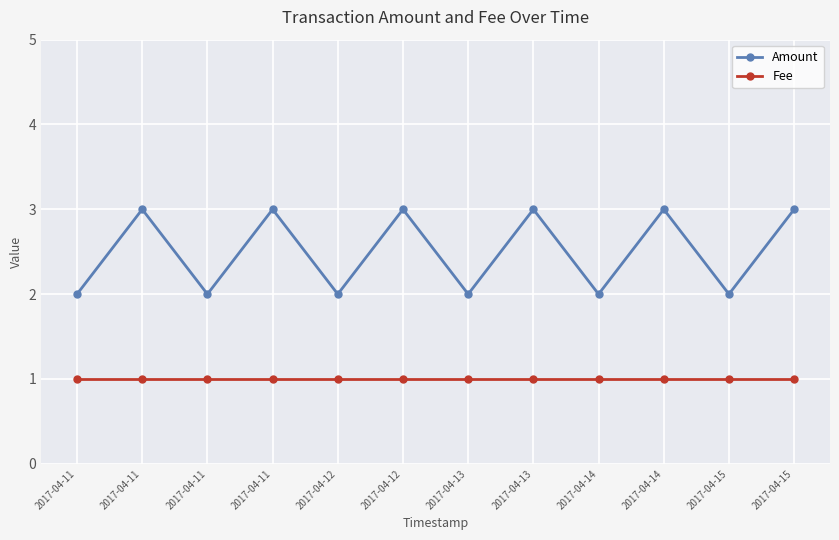

How many lines are shown in the chart?

2